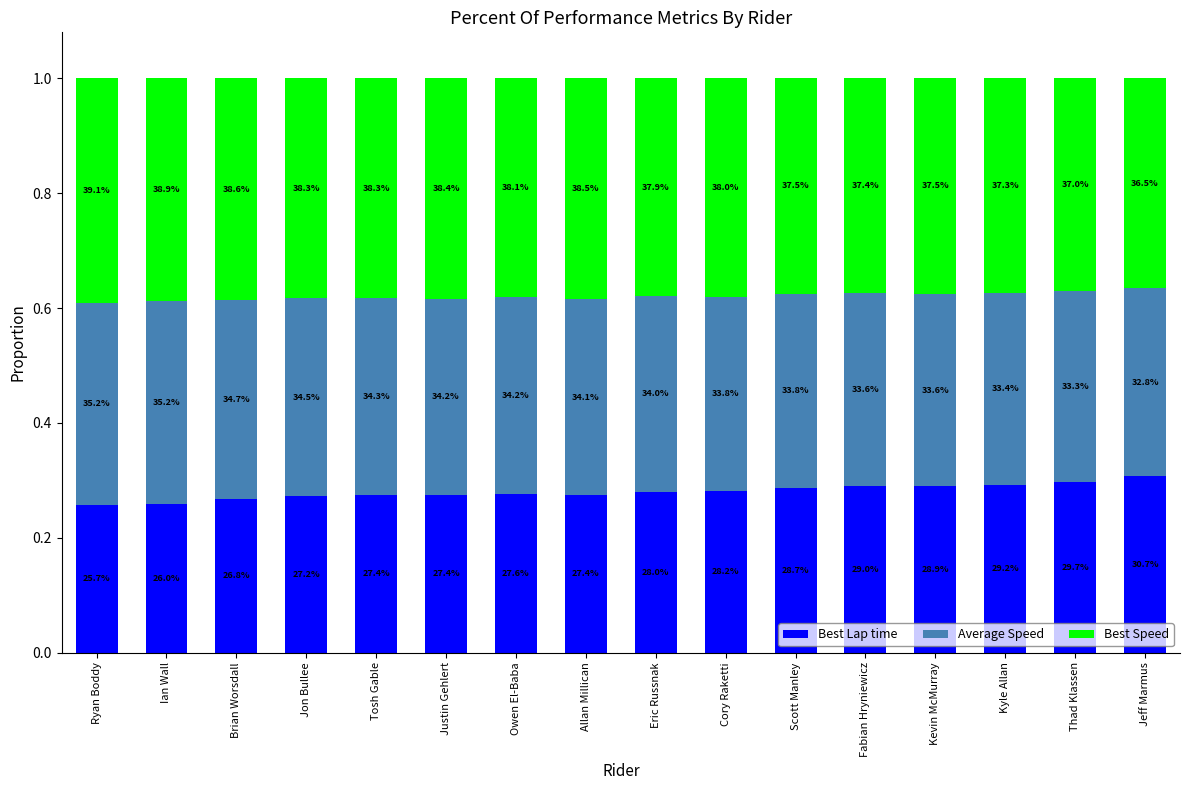

At Tosh Gable, list the series in order from largest to smallest.

Best Speed, Average Speed, Best Lap time